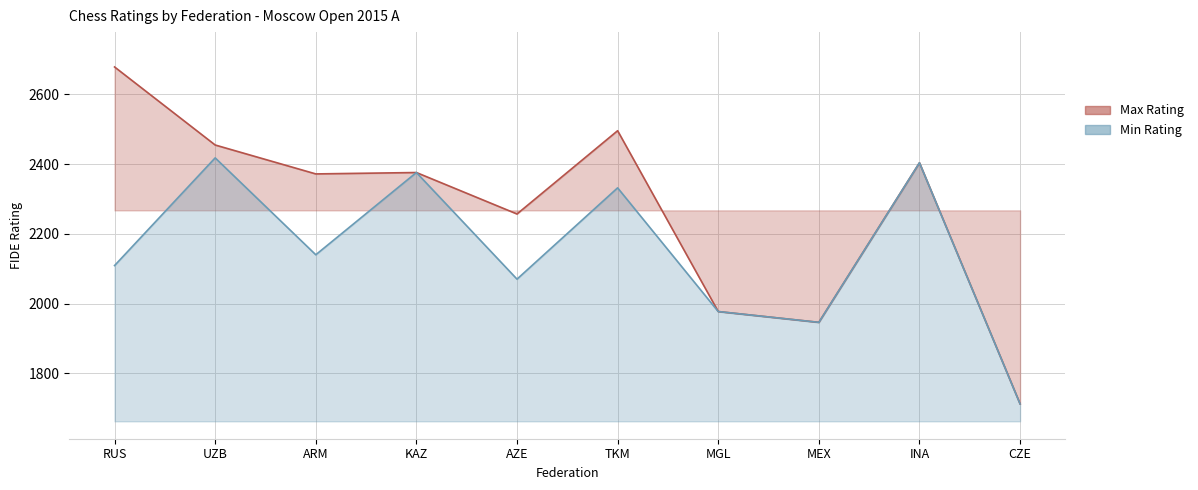

Which label corresponds to the smallest value in the chart?

CZE